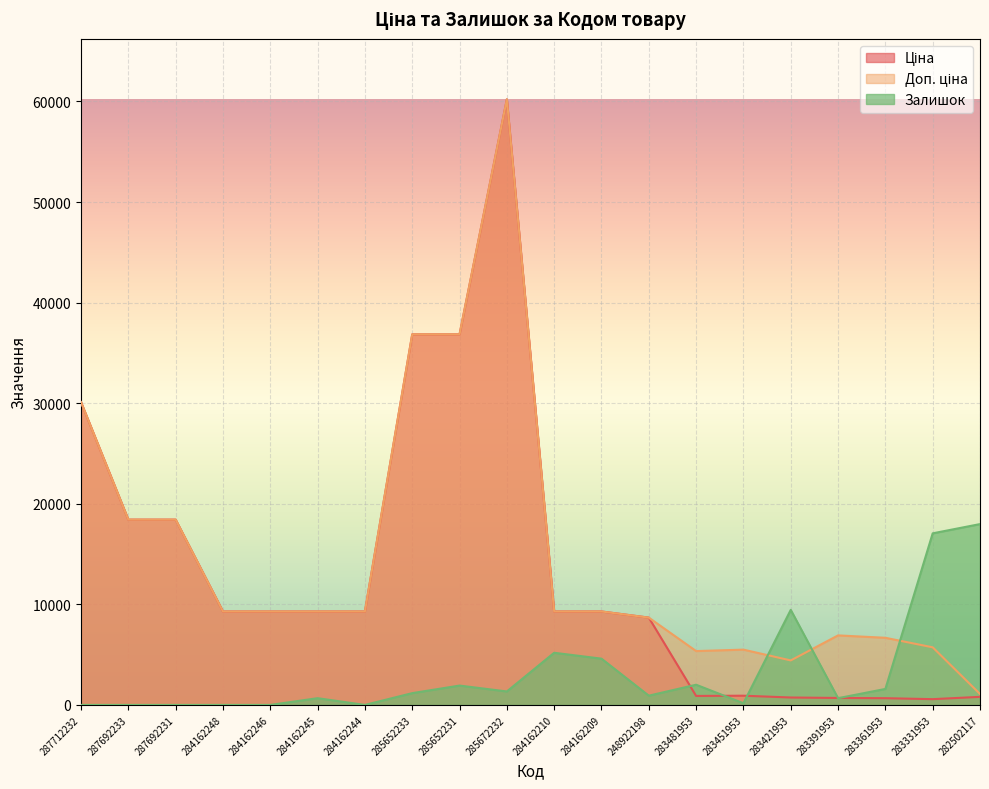

At which label is Доп. ціна closest to 30646?

287712232